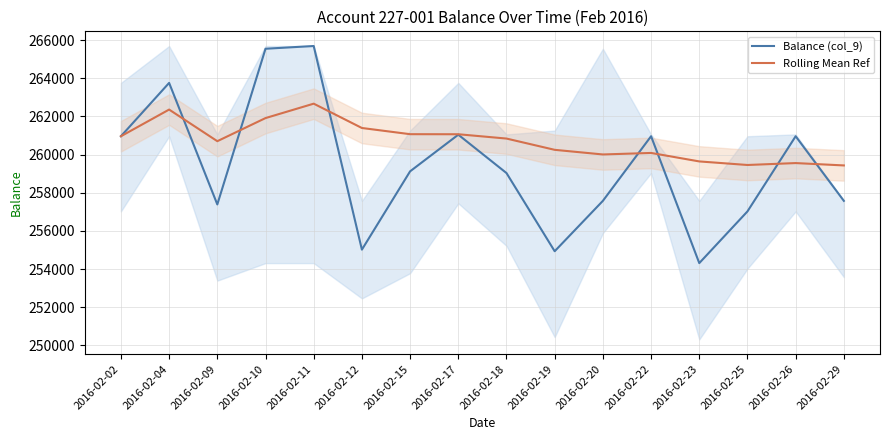

At which category does Rolling Mean Ref reach its first local valley?

2016-02-09